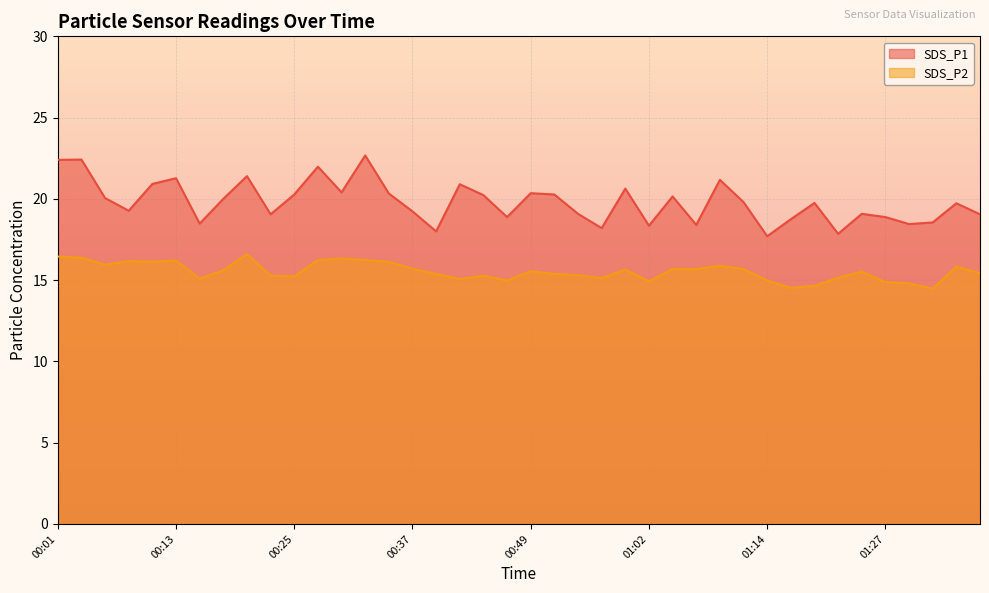

Which series has the largest total across all categories?

SDS_P1